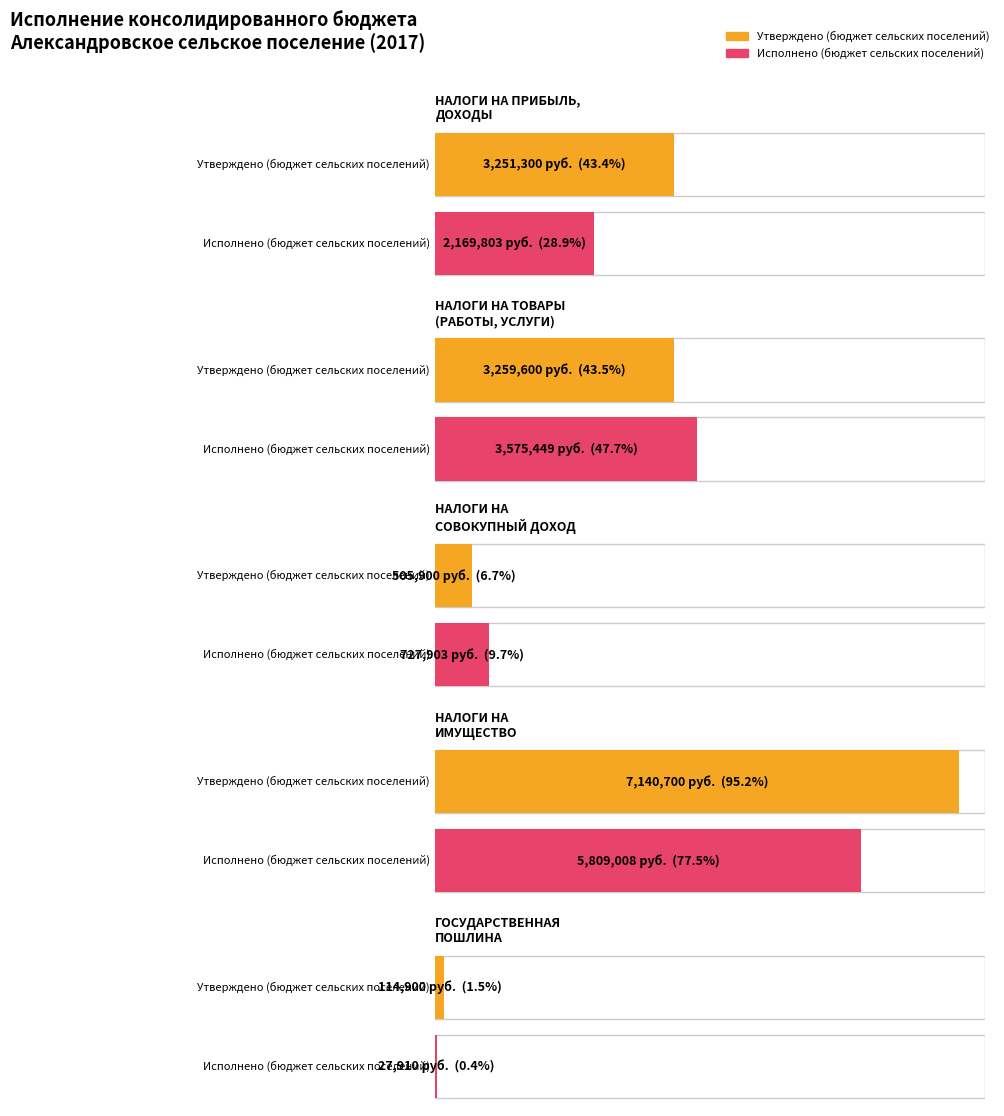

Rank the series by their average value, from lowest to highest.

Исполнено (бюджет сельских поселений), Утверждено (бюджет сельских поселений)